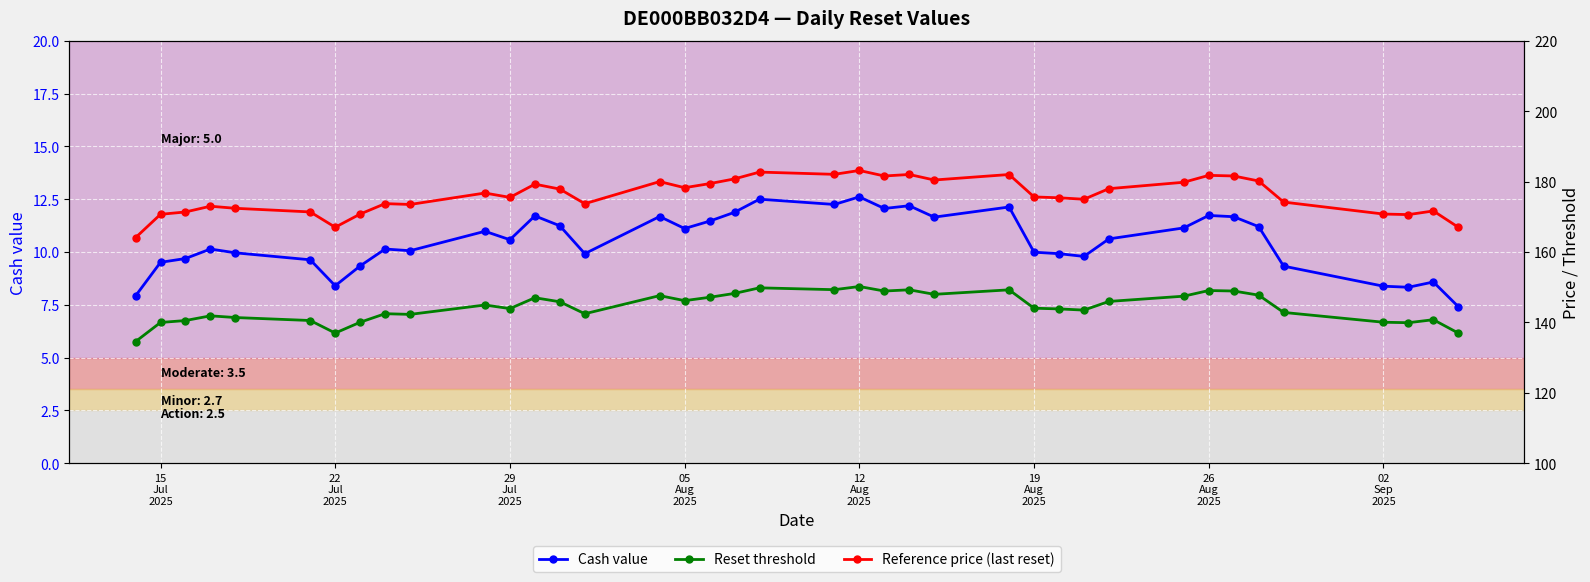

How many values in the Reset threshold series are below 144?

19